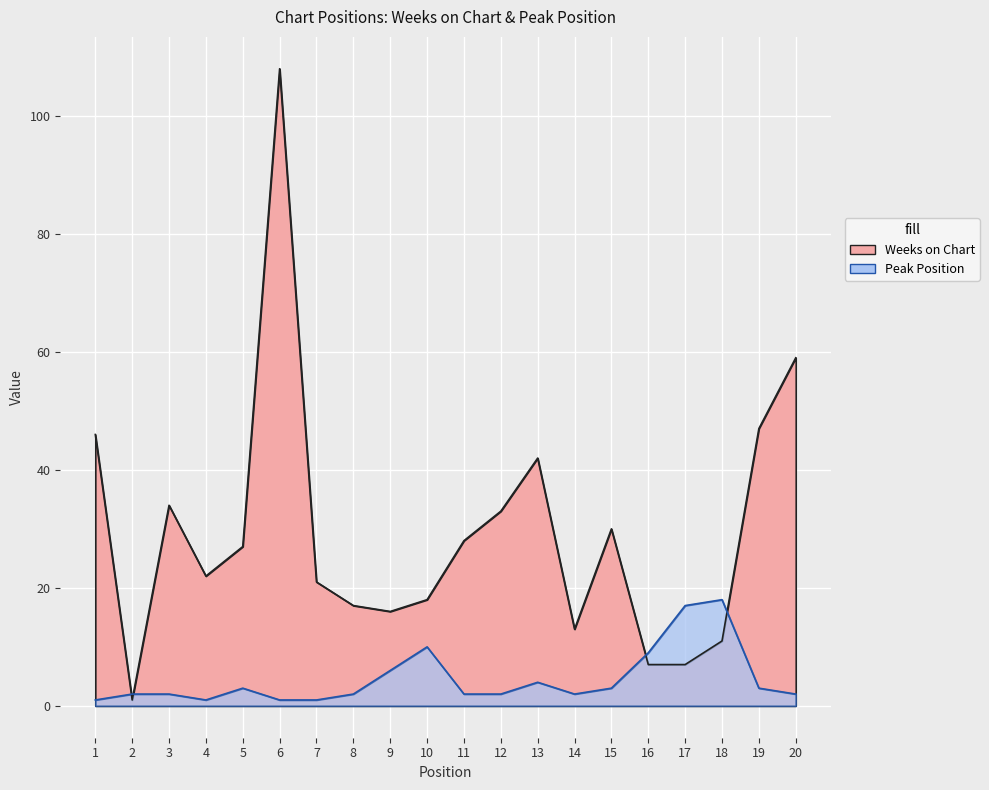

True or false: Peak Position has a value of 1 at 6.

True